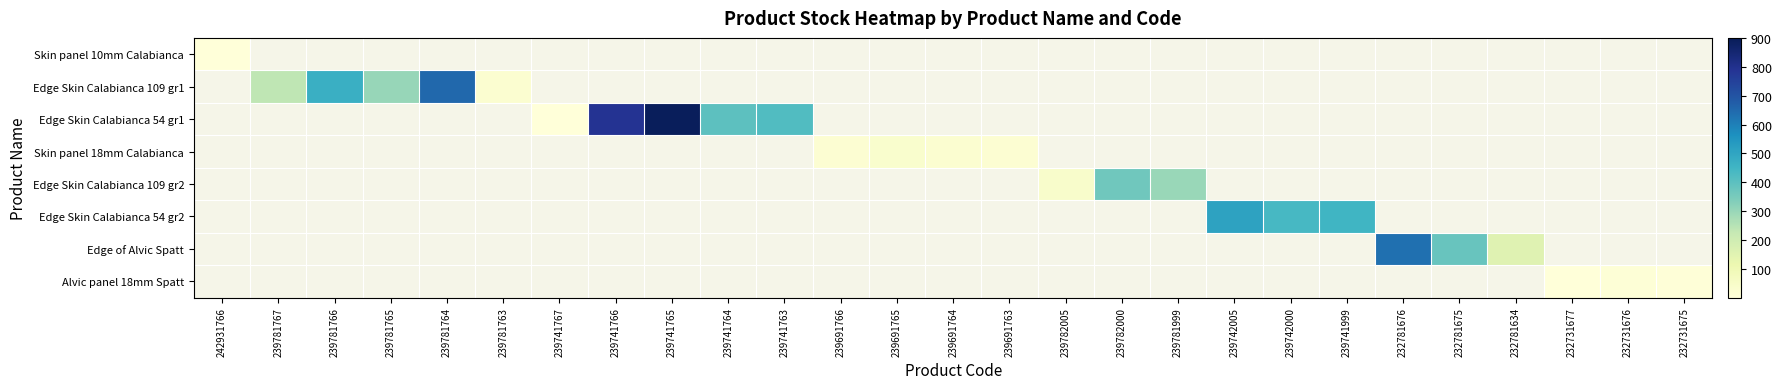

Rank the series at 239691763 from lowest to highest value.

Skin panel 10mm Calabianca, Edge Skin Calabianca 109 gr1, Edge Skin Calabianca 54 gr1, Skin panel 18mm Calabianca, Edge Skin Calabianca 109 gr2, Edge Skin Calabianca 54 gr2, Edge of Alvic Spatt, Alvic panel 18mm Spatt